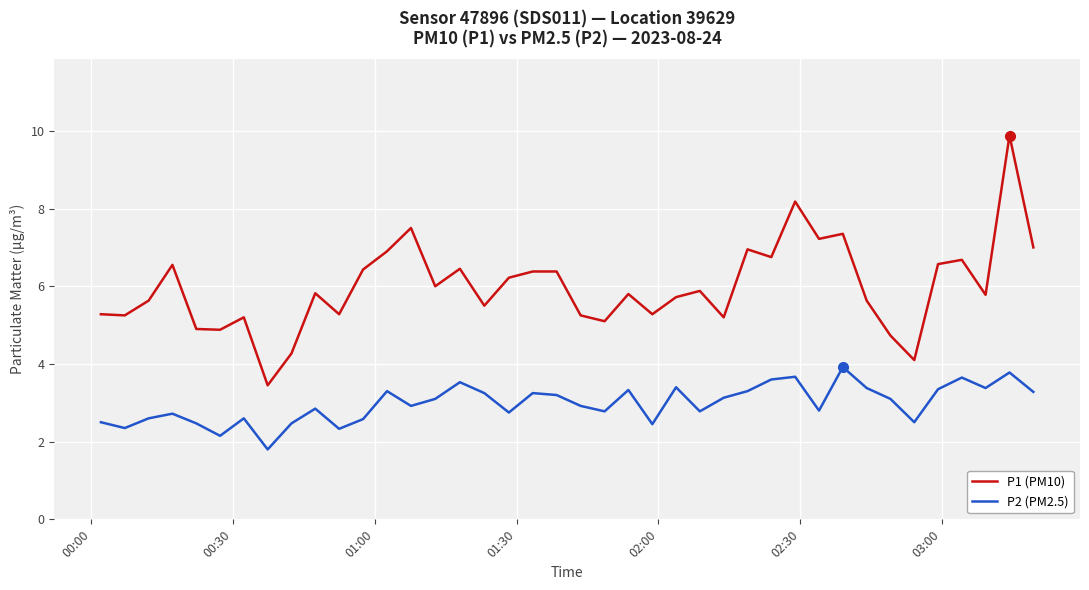

What is the minimum value for P2 (PM2.5)?

1.8